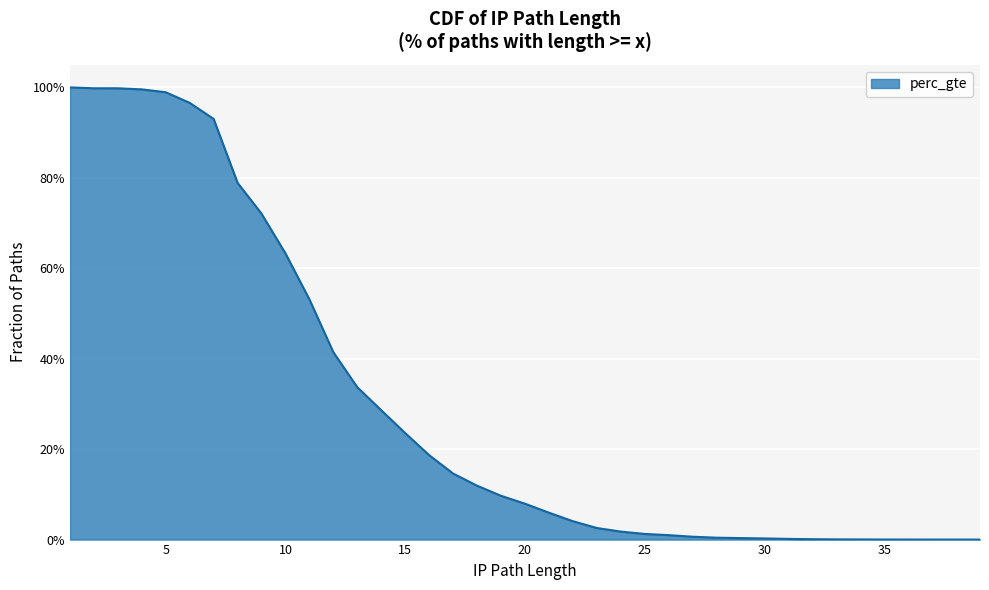

The value at 7 is 1.4. True or false?

False